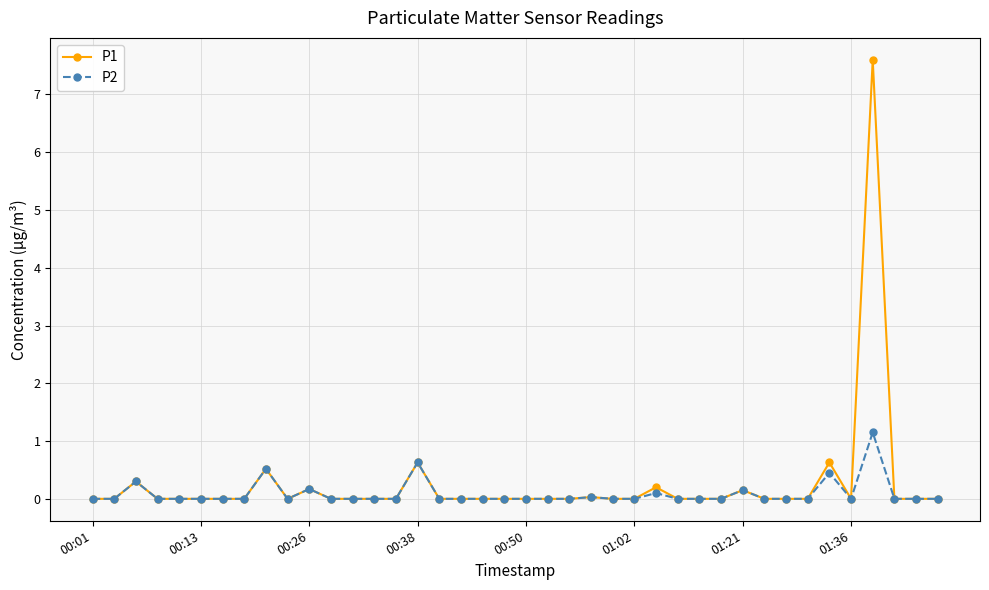

What is the value of the P2 point at the 16th from the left?

0.6